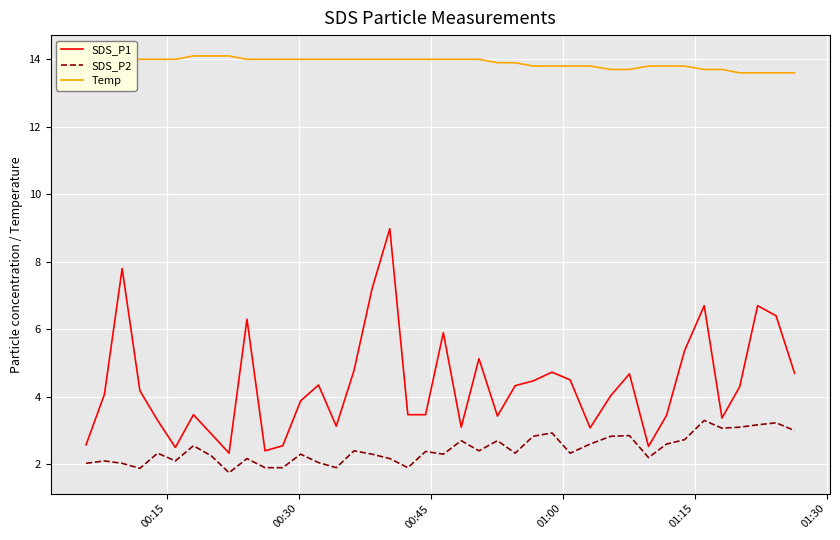

Which series has the largest total across all categories?

Temp